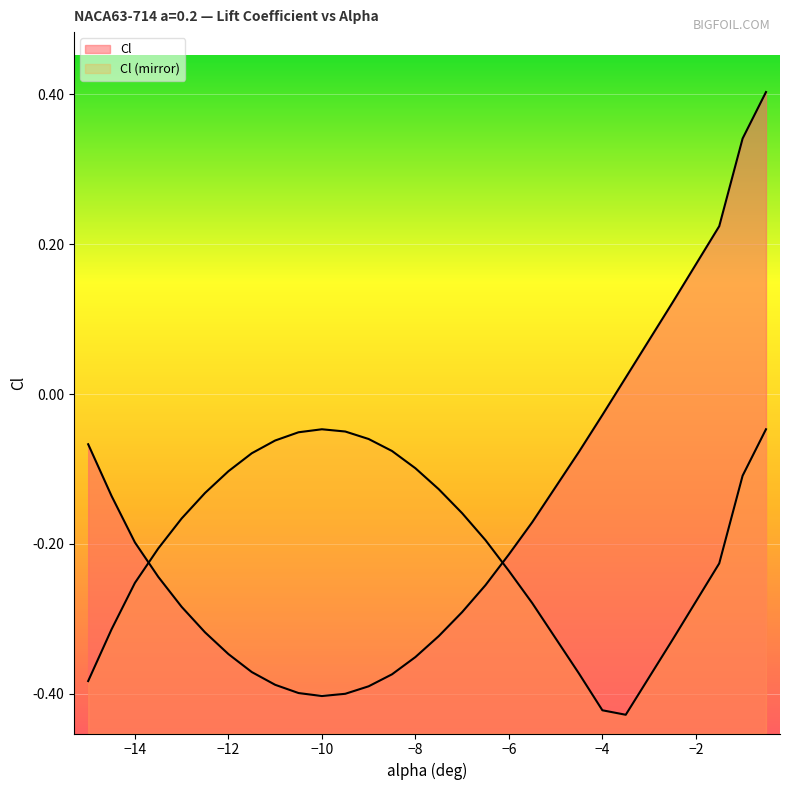

What is the label of the 18th point from the left?

-6.5